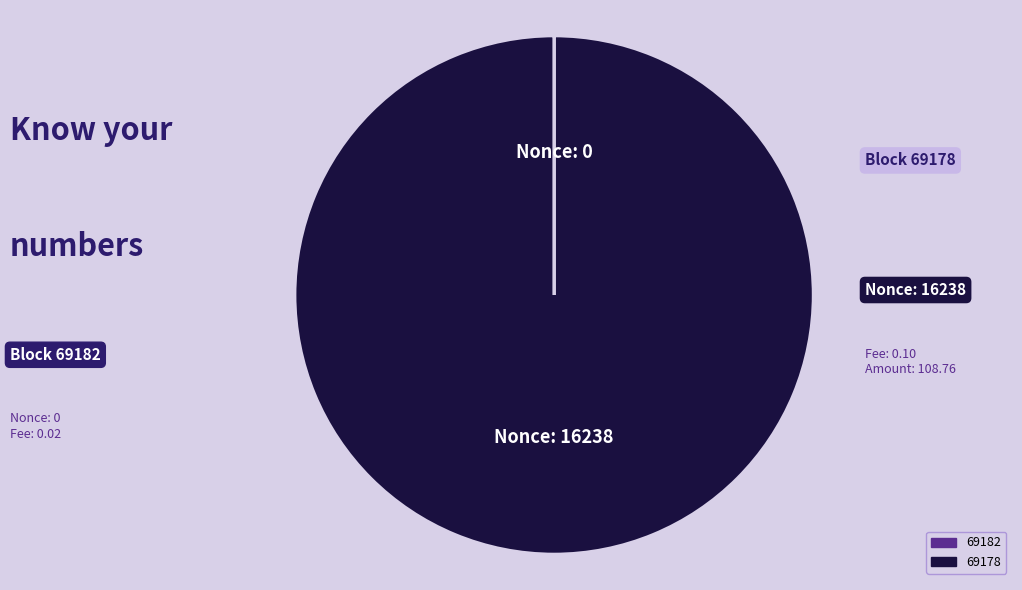

Is it true that 69178 is 90% of the pie?

False